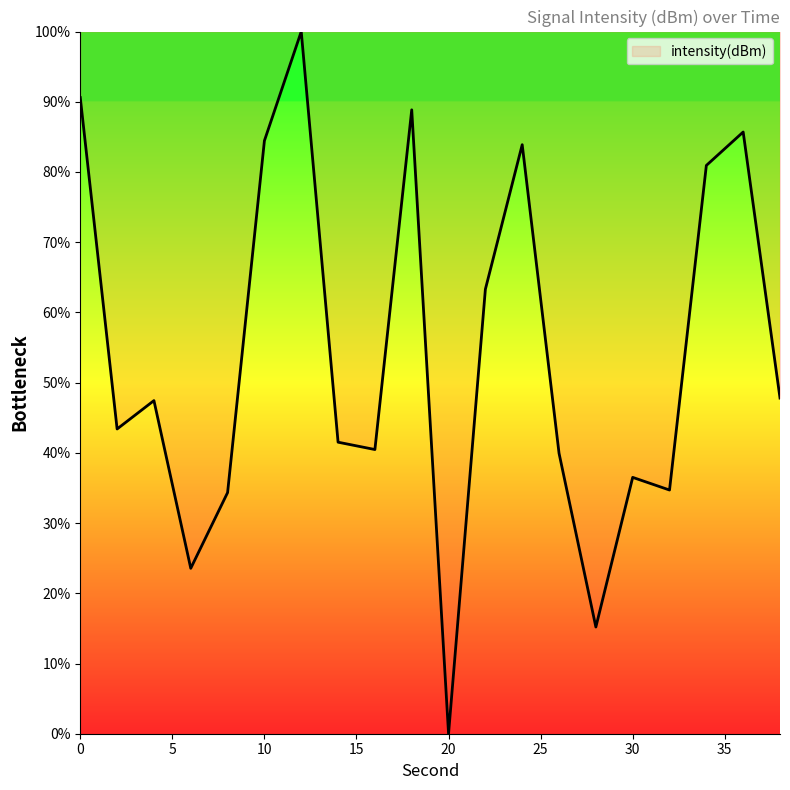

How many lines are shown in the chart?

1